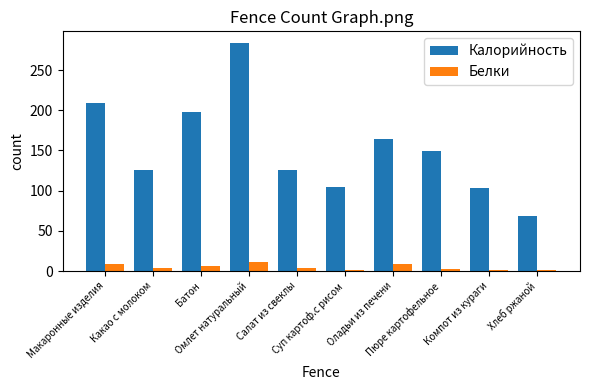

What is the maximum value shown in the chart?

284.0